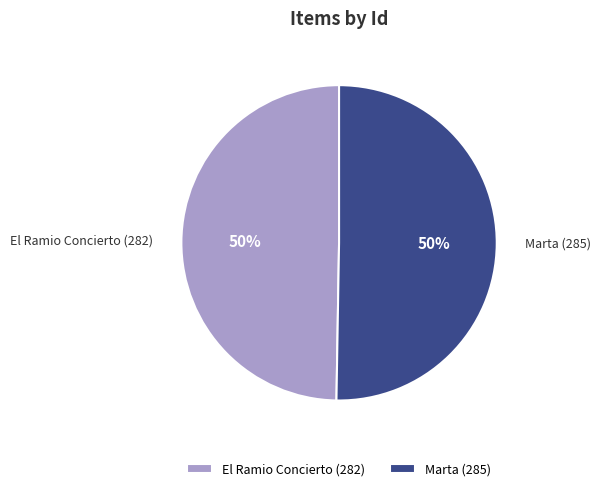

How many segments does this pie chart have?

2